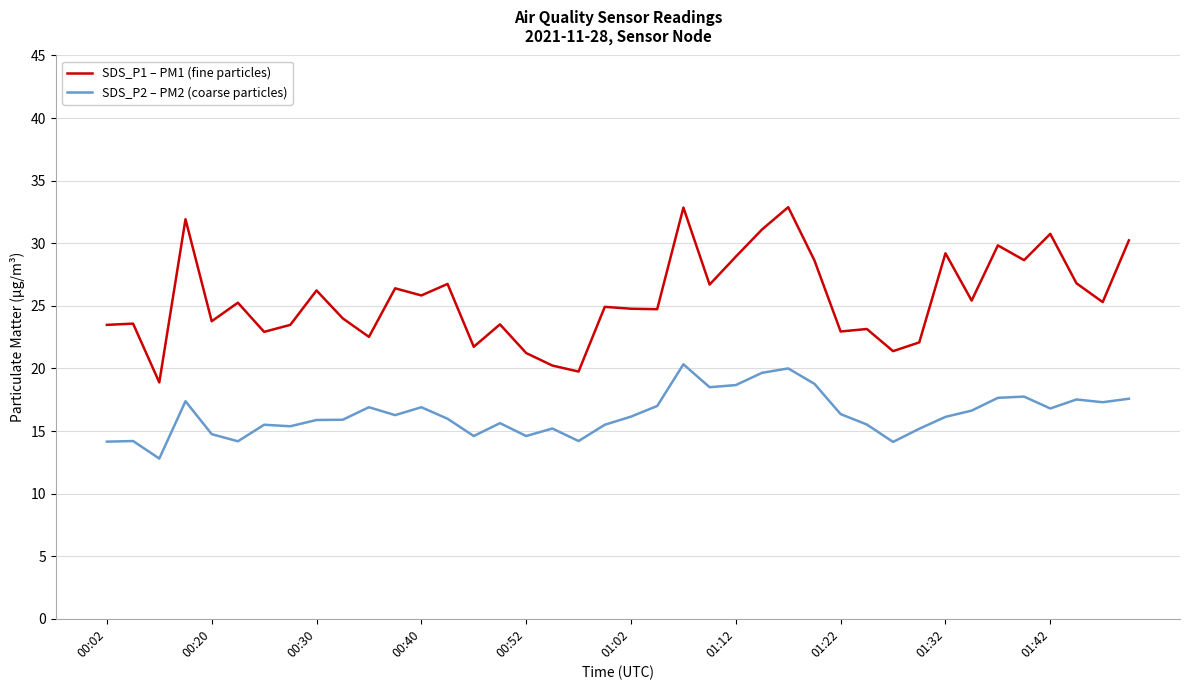

True or false: SDS_P1 – PM1 (fine particles) and SDS_P2 – PM2 (coarse particles) intersect in this chart.

False